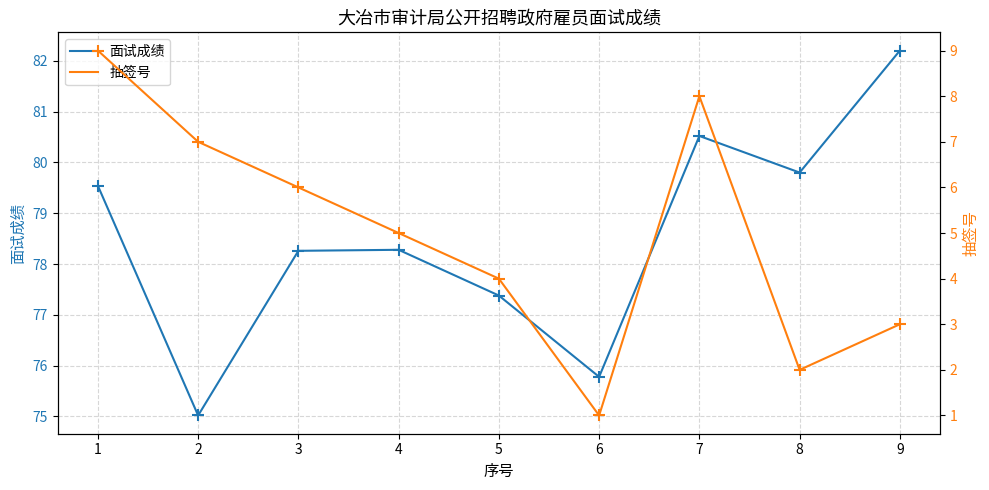

True or false: 面试成绩 has a value of 79.8 at 8.

True